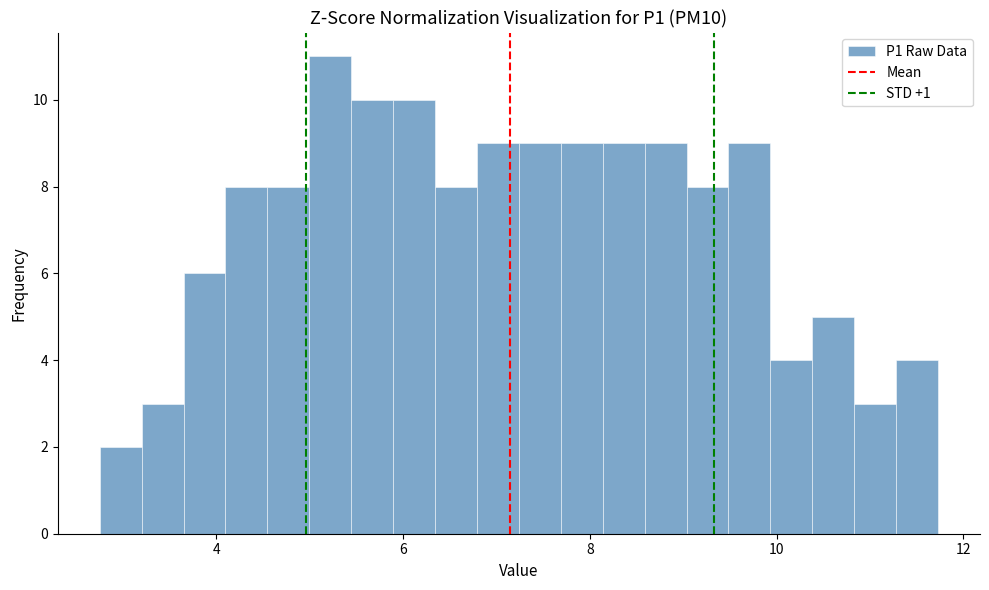

Around what value on the x-axis is the tallest bar? Give the approximate position of its centre, as read against the axis.

5.2